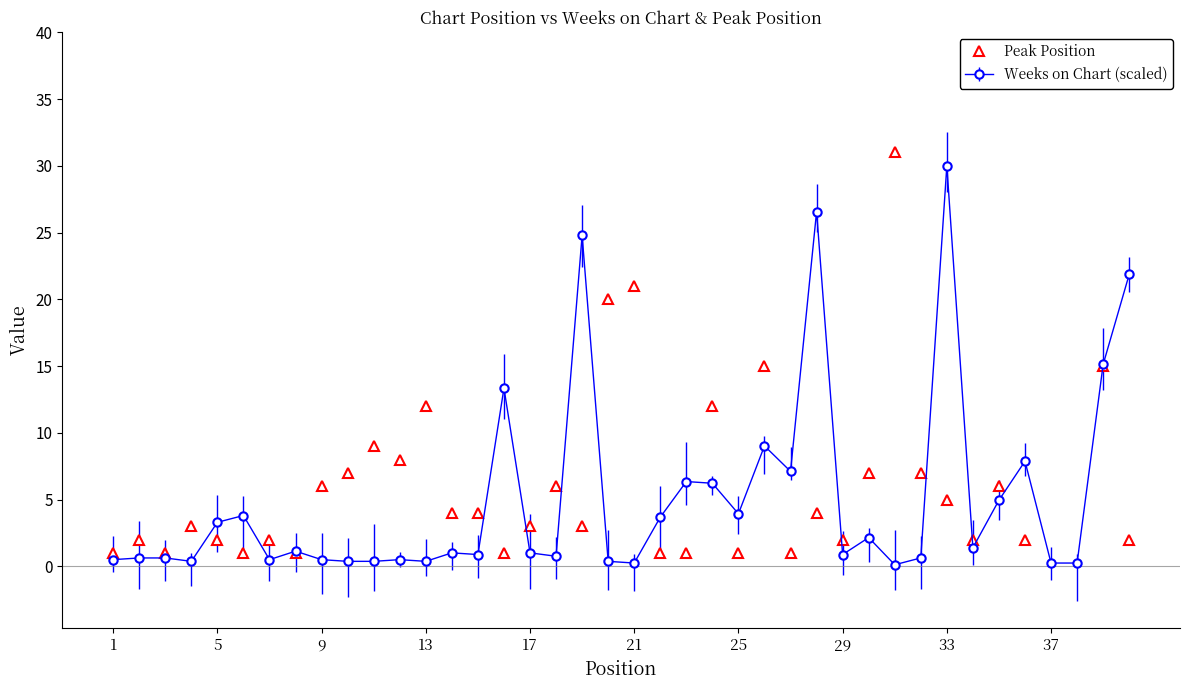

Approximately how many times larger is the value at 12 compared to 37?

0.3